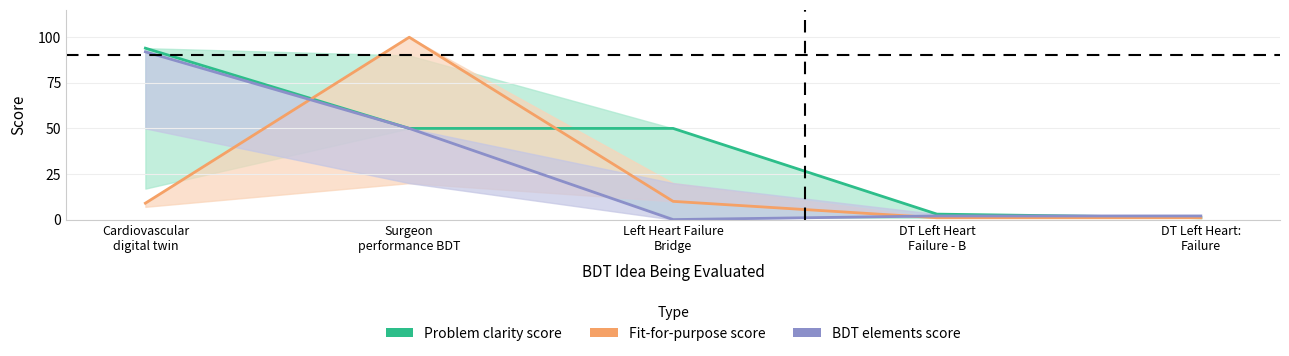

The Problem clarity score series shows 1 at DT Left Heart:
Failure. True or false?

True